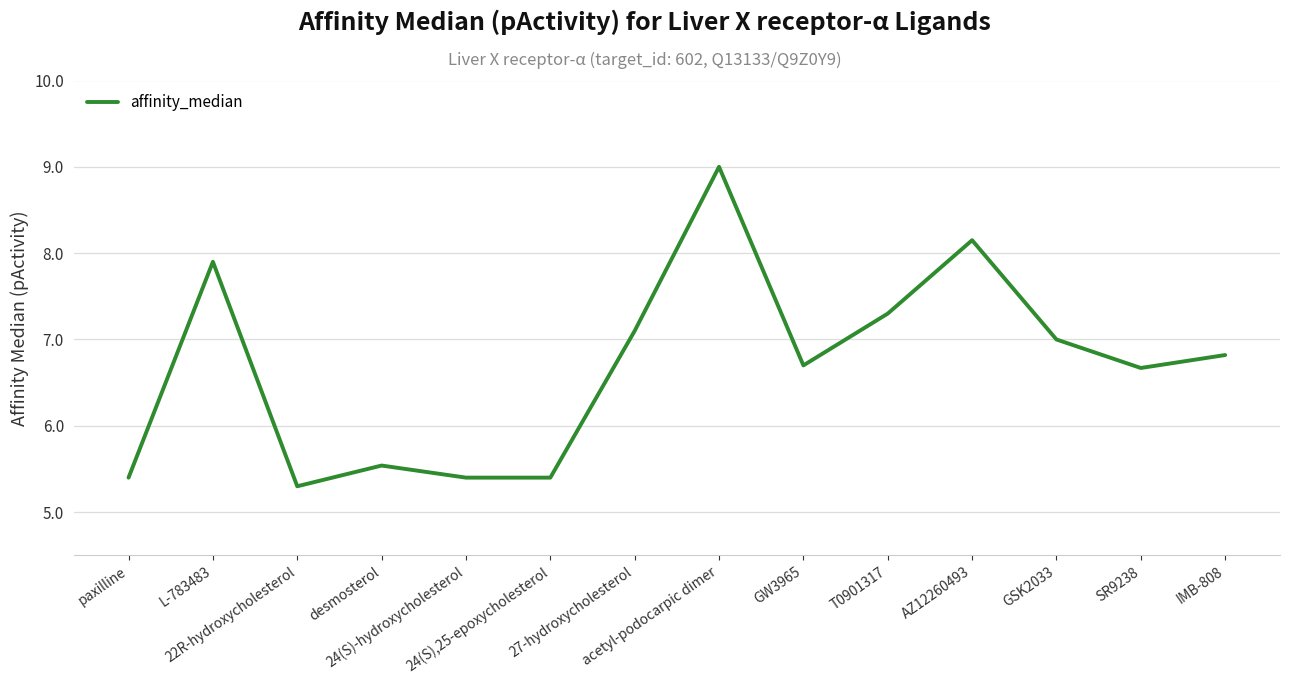

What is the smallest value displayed?

5.3